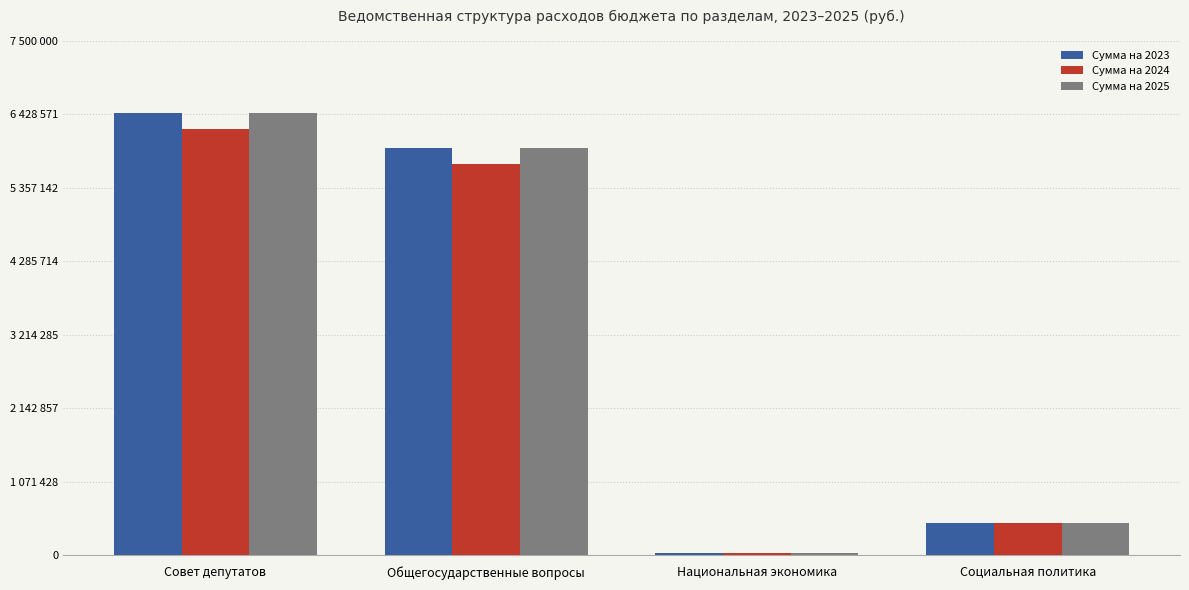

What is the label of the 4th bar from the left?

Социальная политика